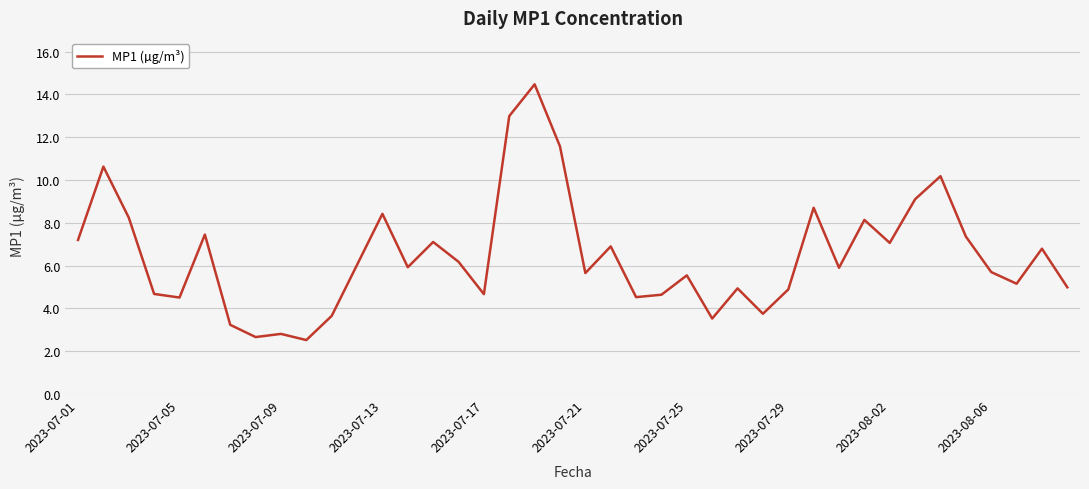

What is the maximum value shown in the chart?

14.5